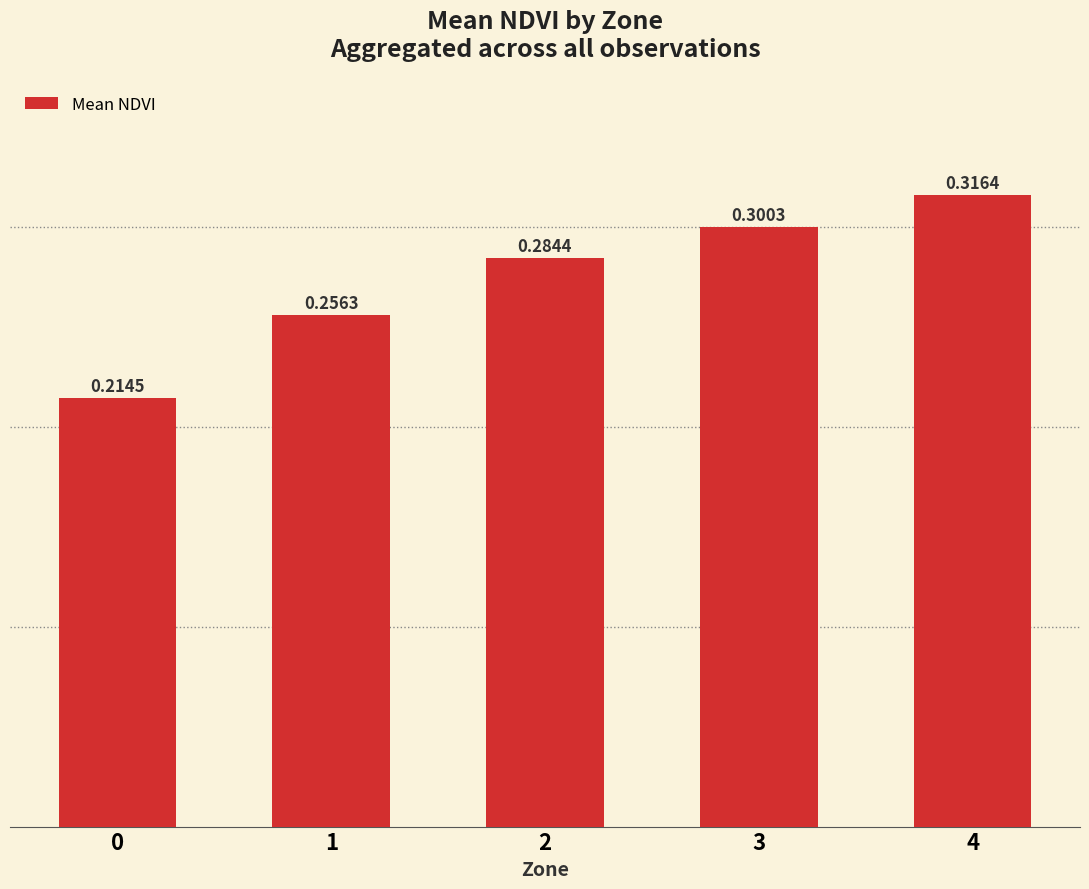

How many bars are there in total?

5